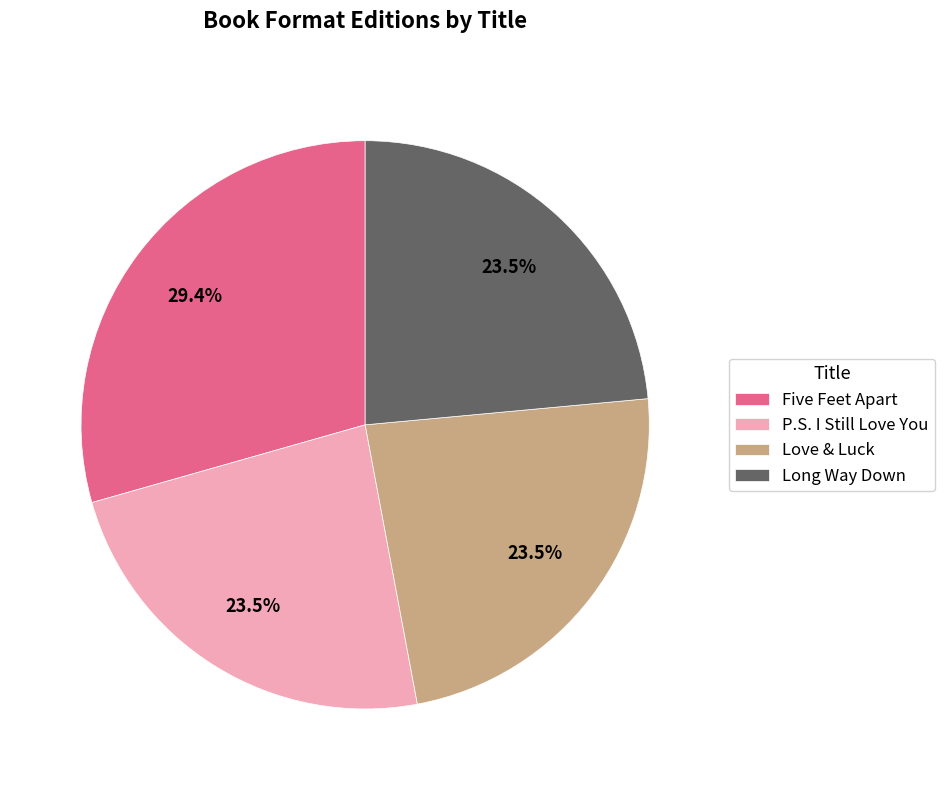

Is there any slice that represents more than half of the pie?

No